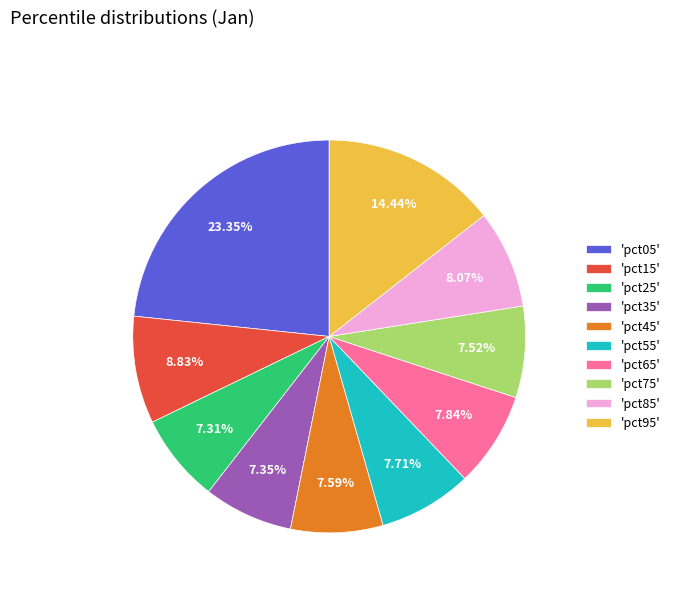

Between 'pct75' and 'pct15', which is larger?

'pct15'